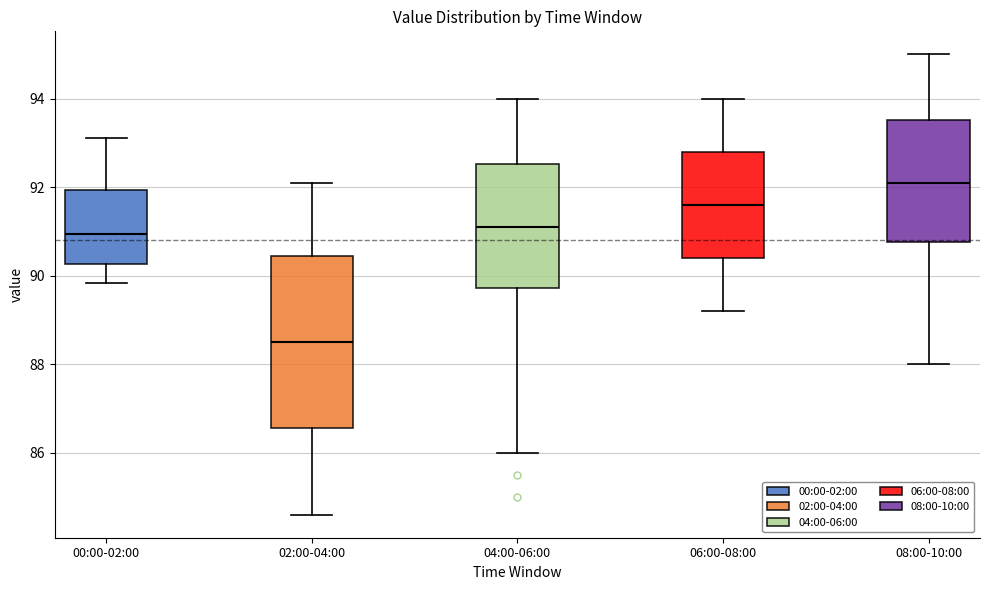

Which box has the lowest median line?

02:00-04:00